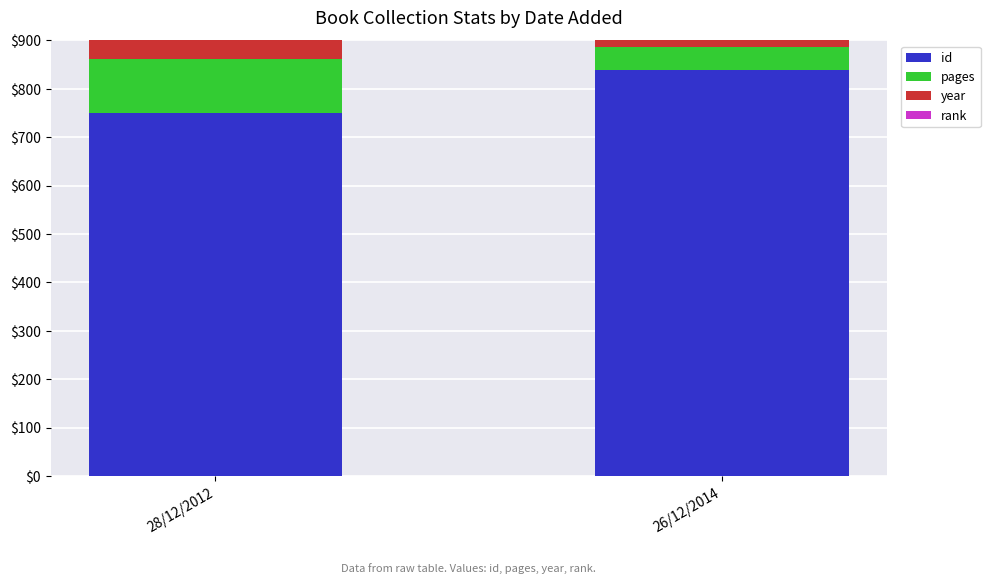

Which category has the highest value in the rank series?

28/12/2012